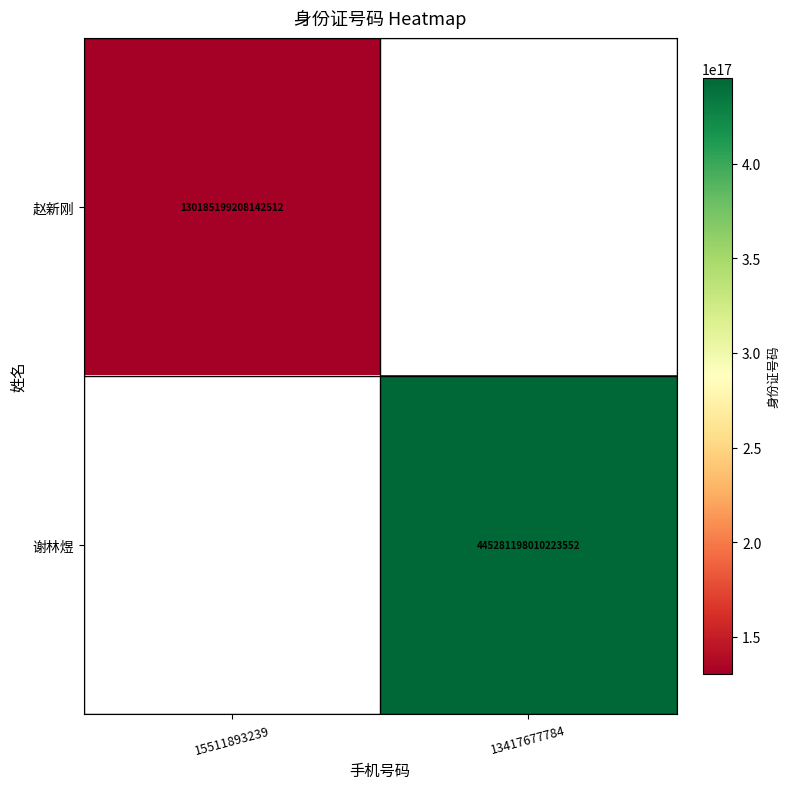

True or false: 赵新刚 has a value of 53431523543215896 at 15511893239.

False